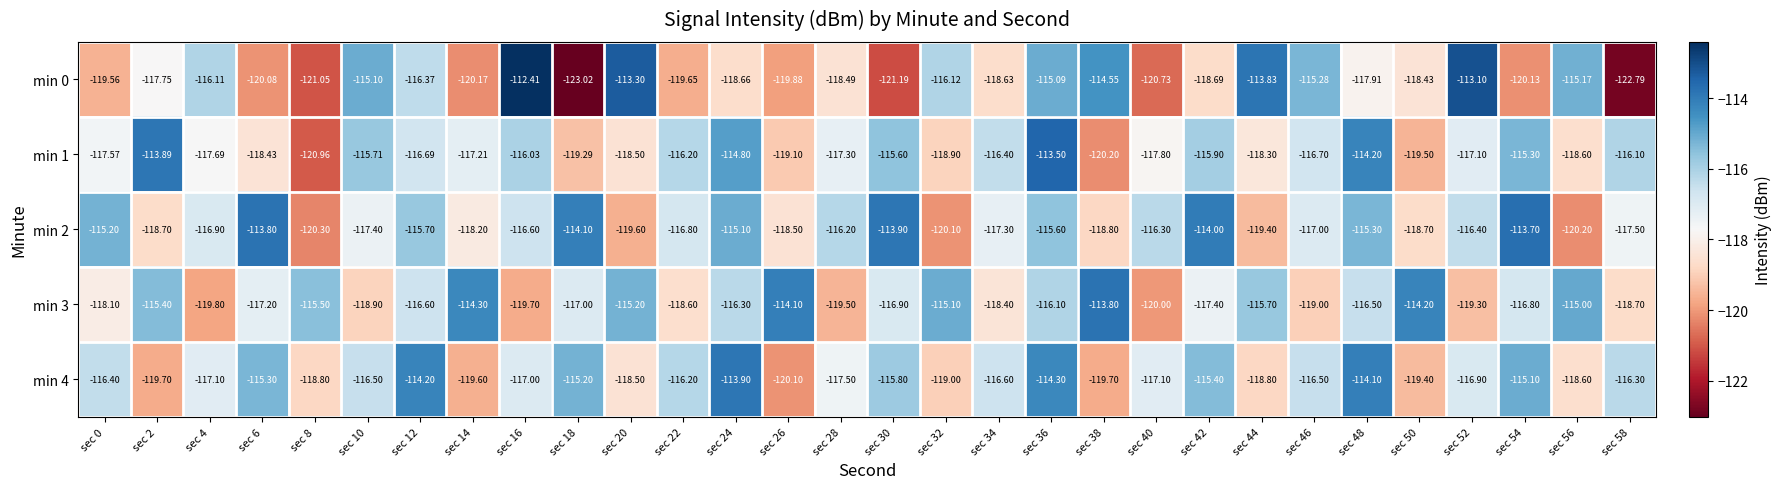

Is the value of min 0 at sec 32 greater than the value of min 4 at sec 30?

No